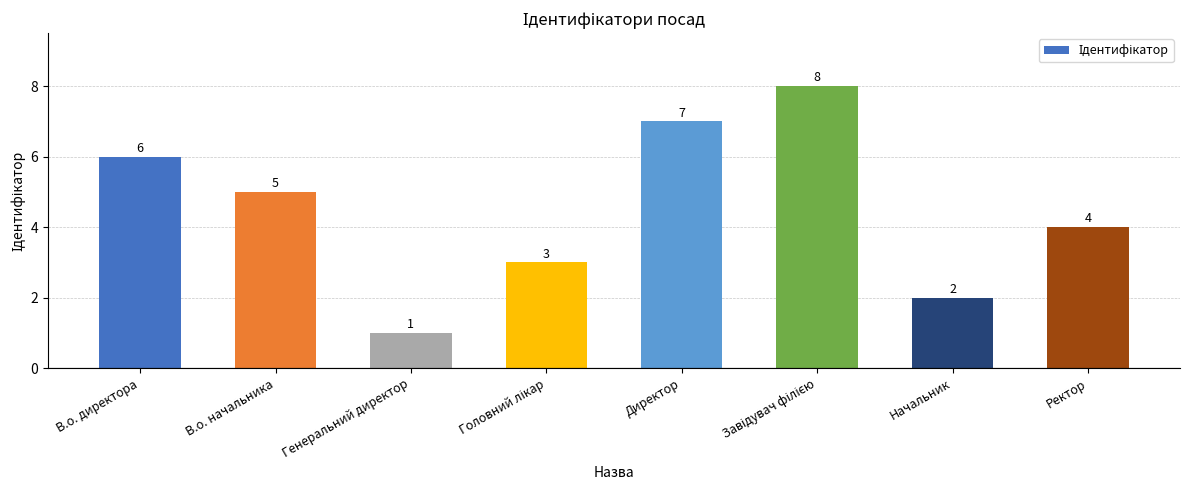

What is the value of the 8th bar from the left?

4